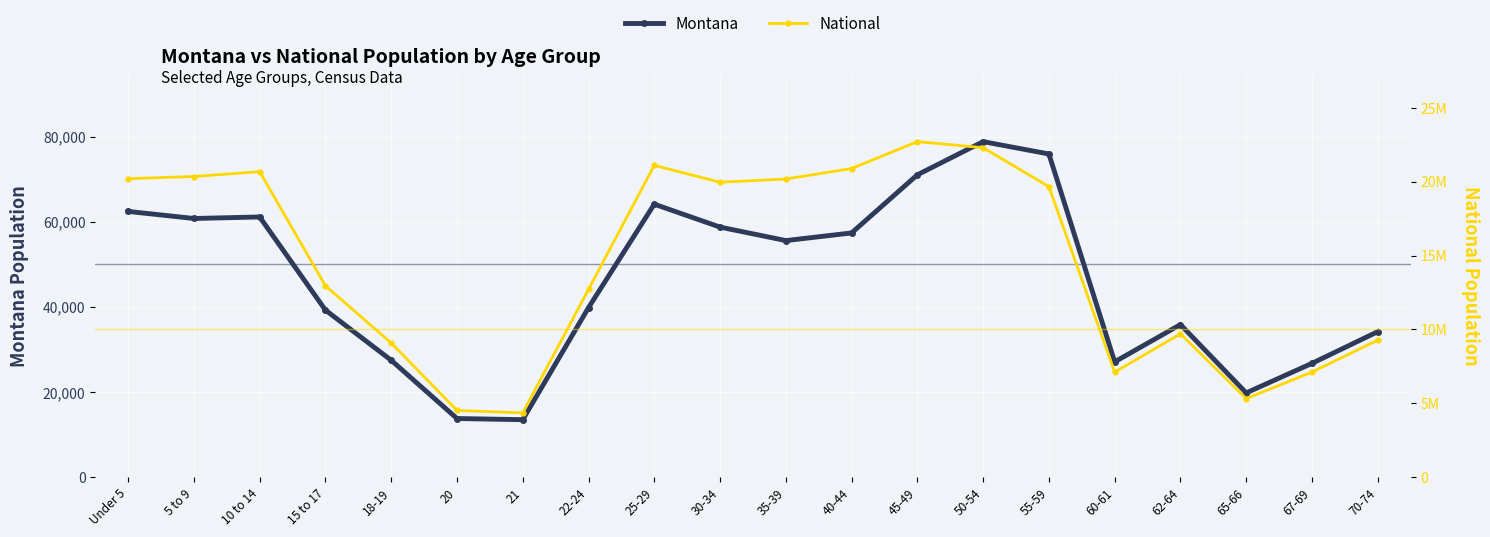

True or false: Montana has a value of 27095 at 60-61.

True